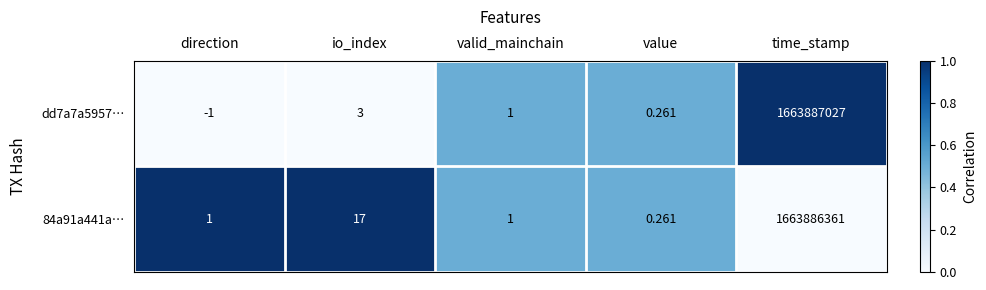

At which category is the sum across all series the highest?

time_stamp